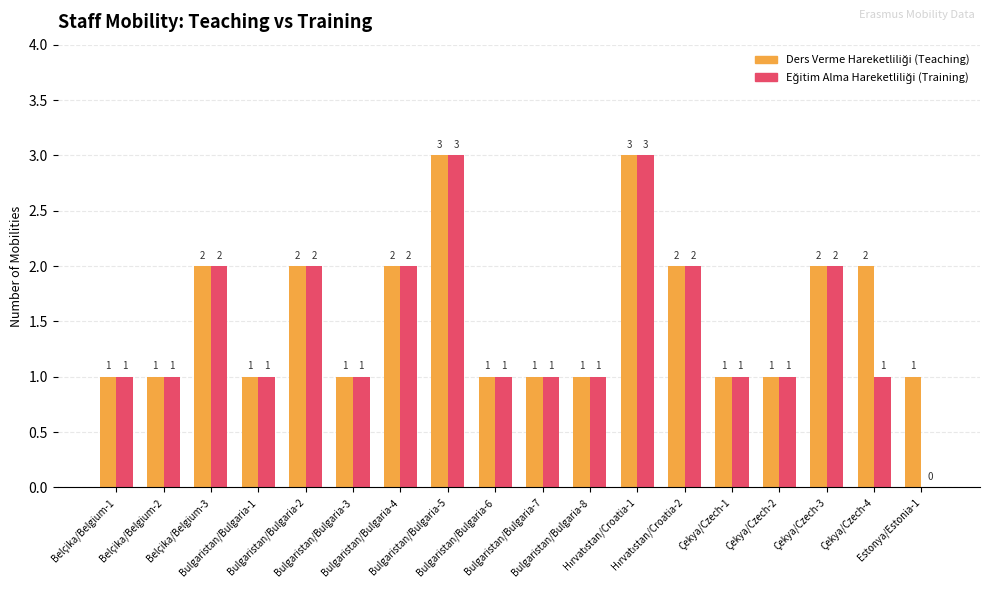

What is the greatest value displayed?

3